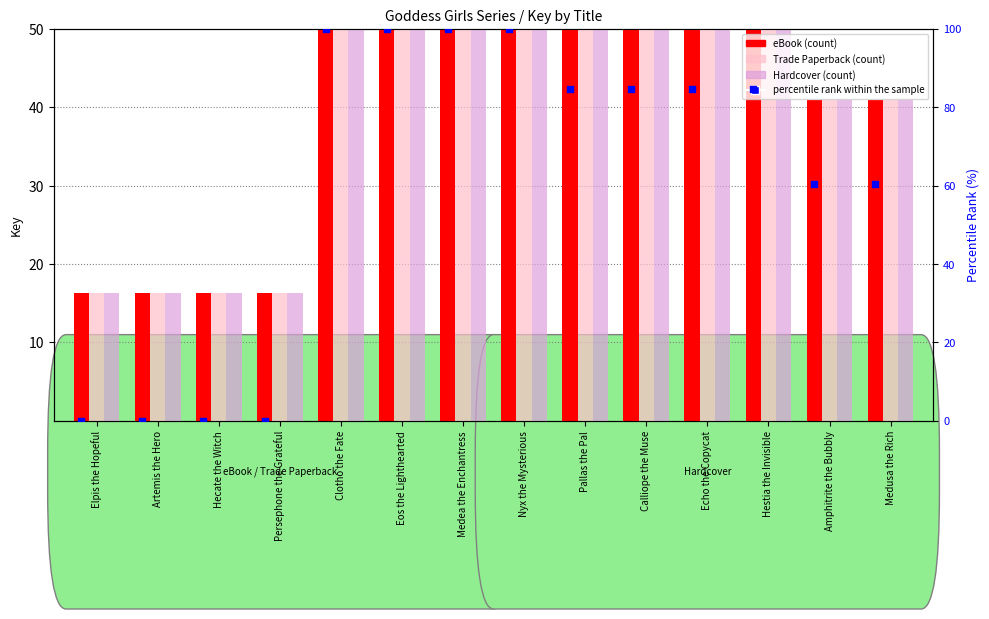

At how many categories does at least one series exceed 98?

4